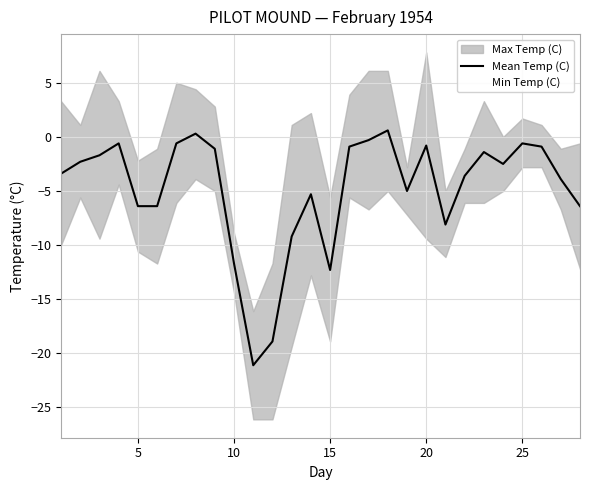

Count the number of categories in the chart.

28